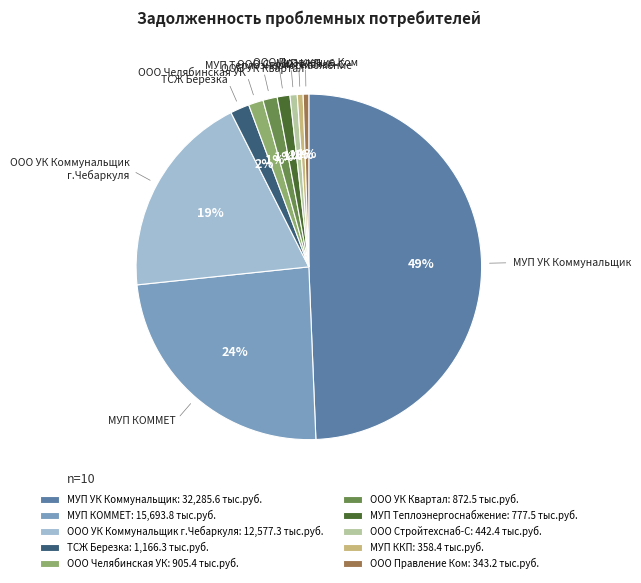

Count the number of slices in the pie.

10